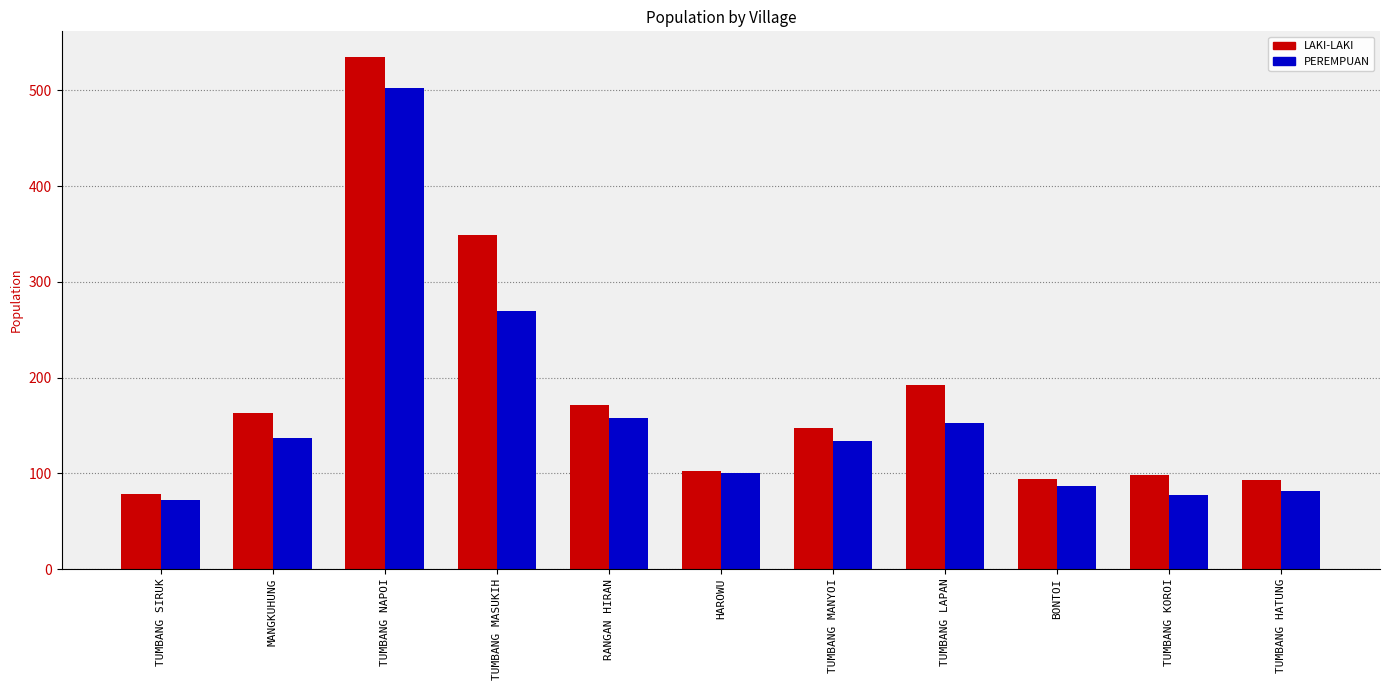

What is the value of the LAKI-LAKI bar at the 7th from the left?

147